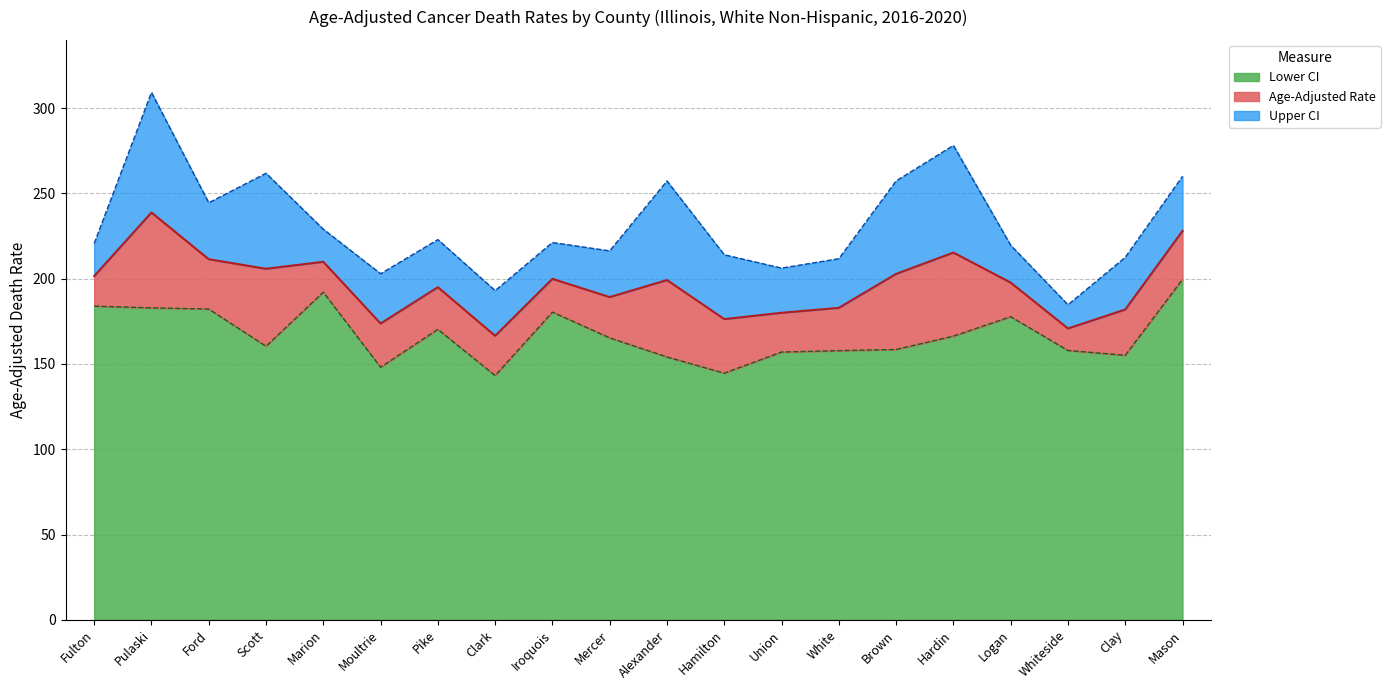

What is the difference between the maximum and second lowest values in the Age-Adjusted Rate series?

68.0